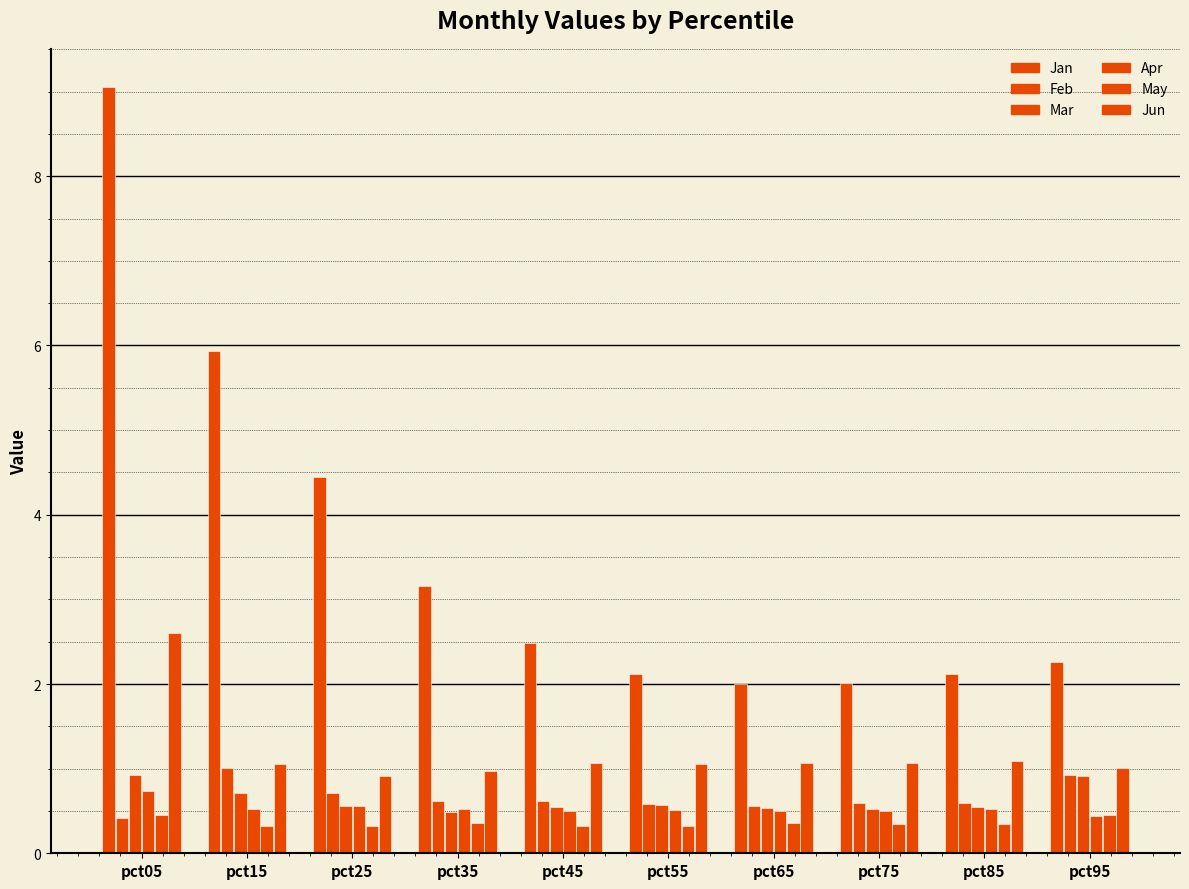

How many series are shown in this chart?

6